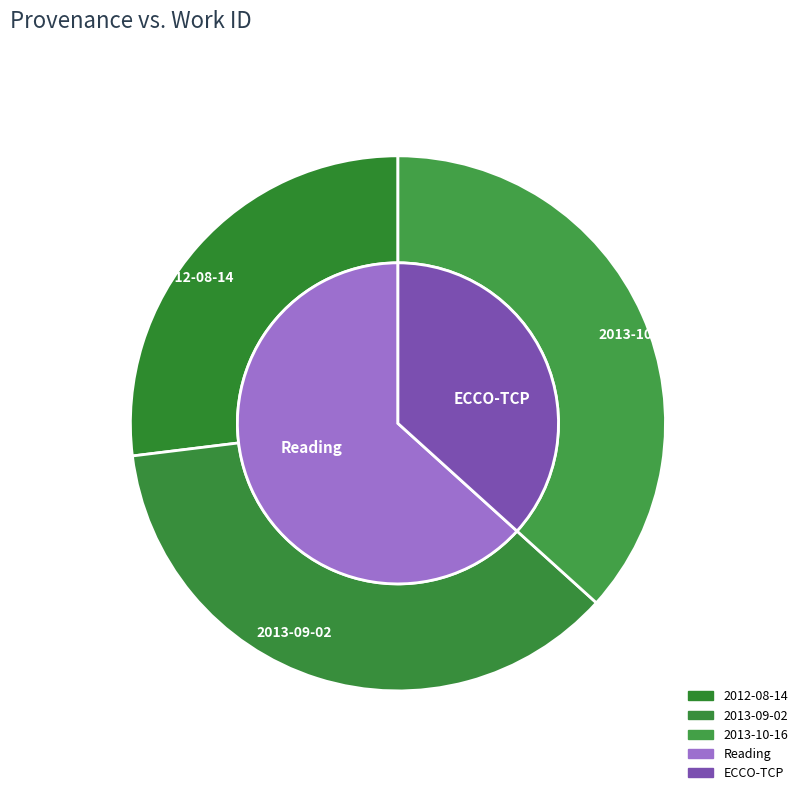

To the nearest percent, what is the difference between the 2012-08-14 and 2013-09-02 slice percentages?

9%